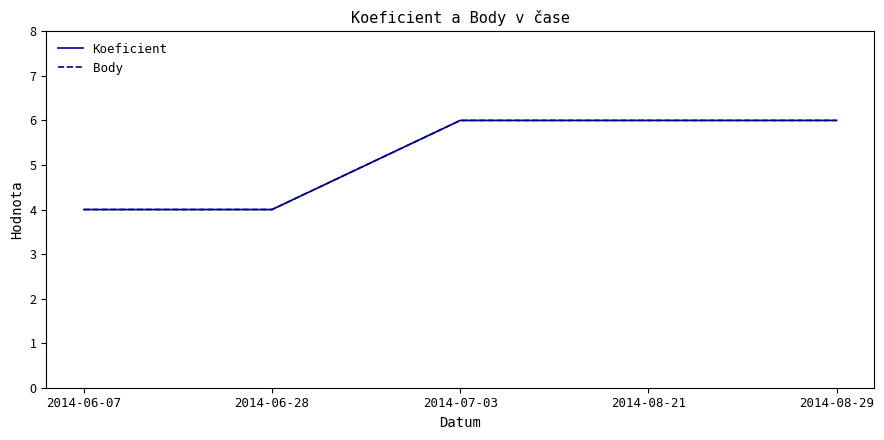

True or false: Koeficient has more than 2 interior local peaks.

False